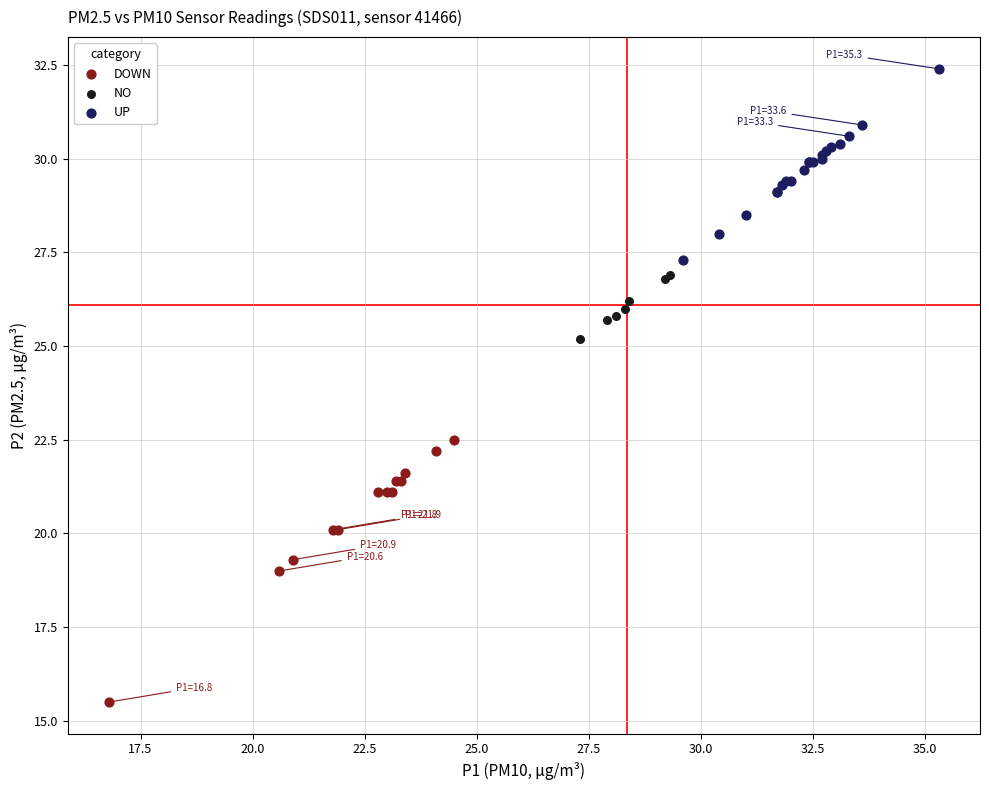

Which series contains the lowest Y value?

DOWN